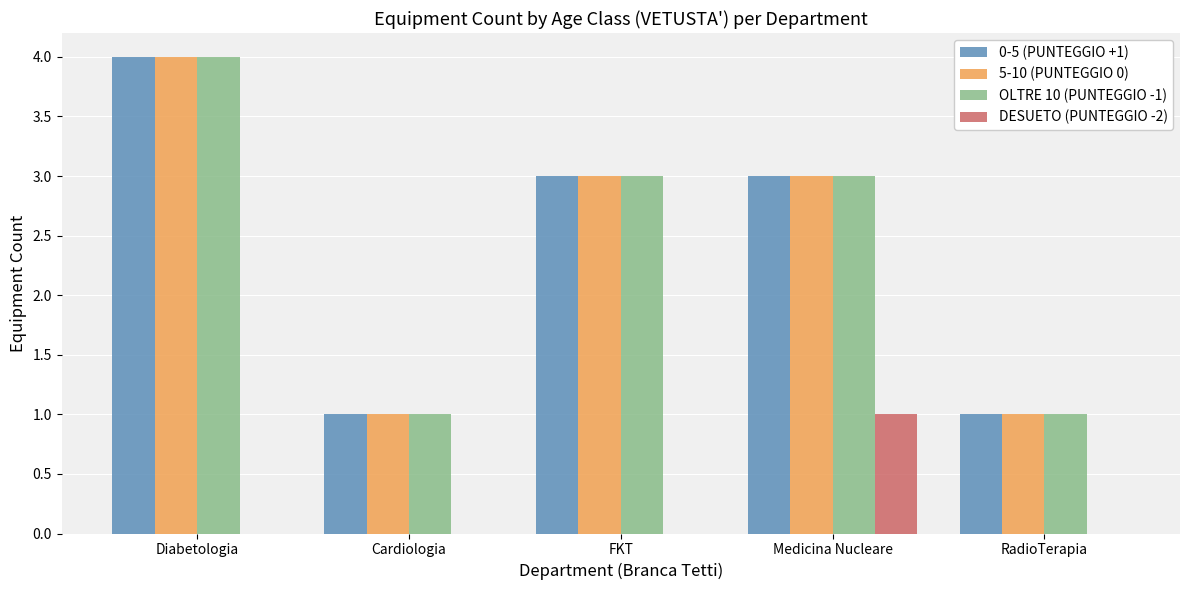

Between FKT and Medicina Nucleare, which series saw the biggest shift?

DESUETO (PUNTEGGIO -2)